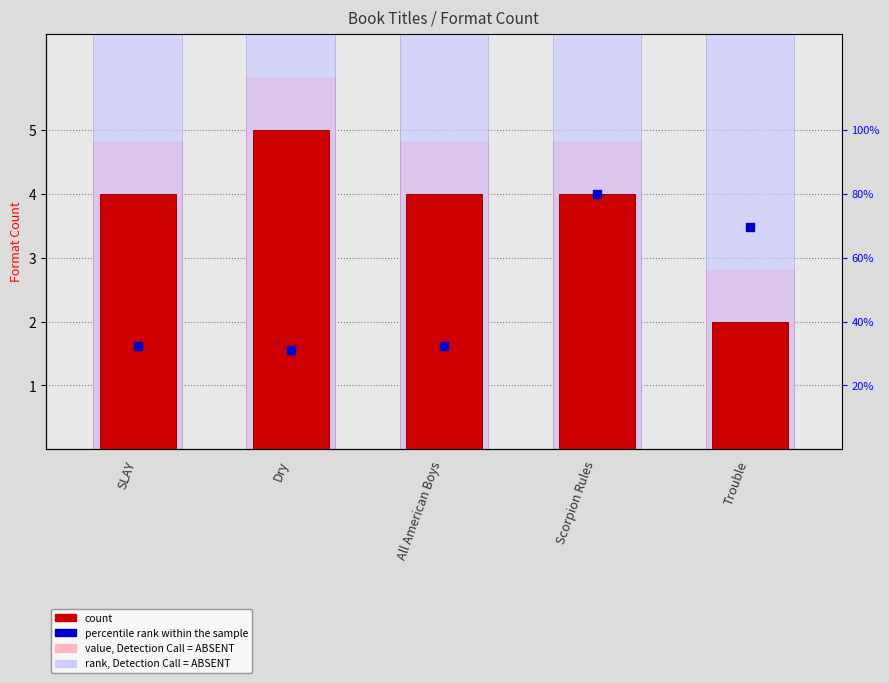

Which series has the widest spread of Y values?

rank, Detection Call = ABSENT